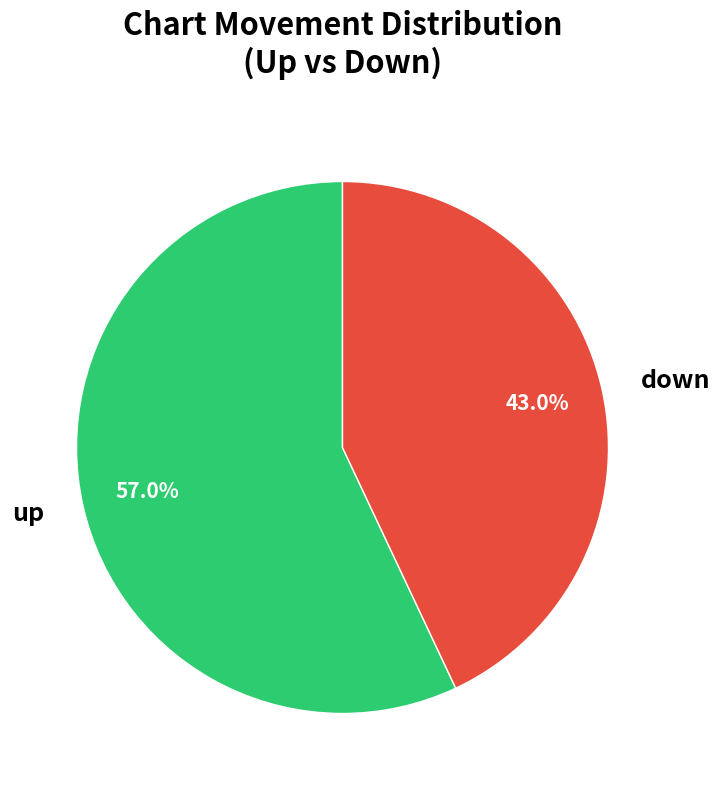

Which category has the smallest portion of the pie?

down